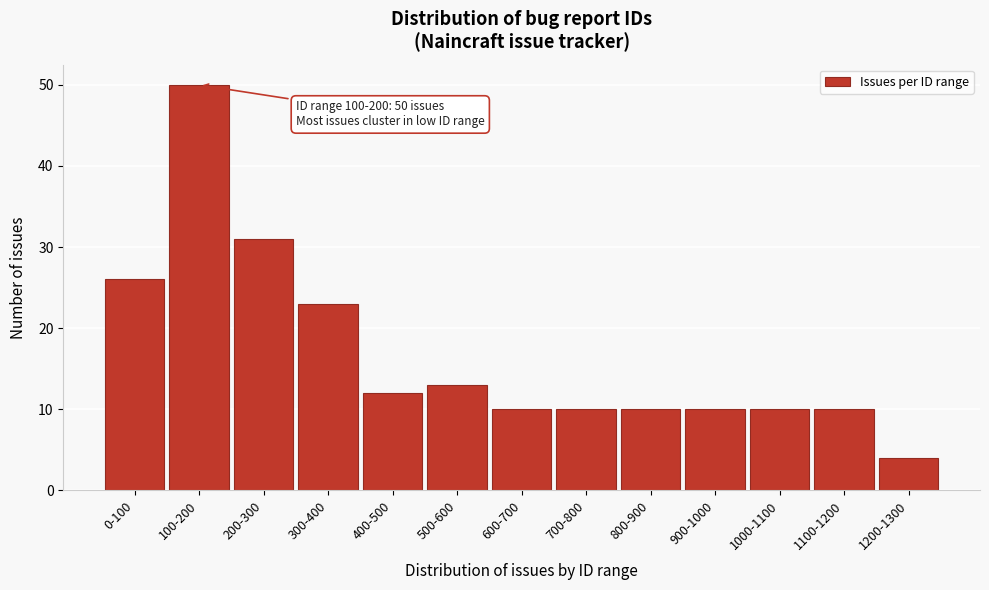

Reading left to right, list all the values displayed in this chart.

26	50	31	23	12	13	10	10	10	10	10	10	4